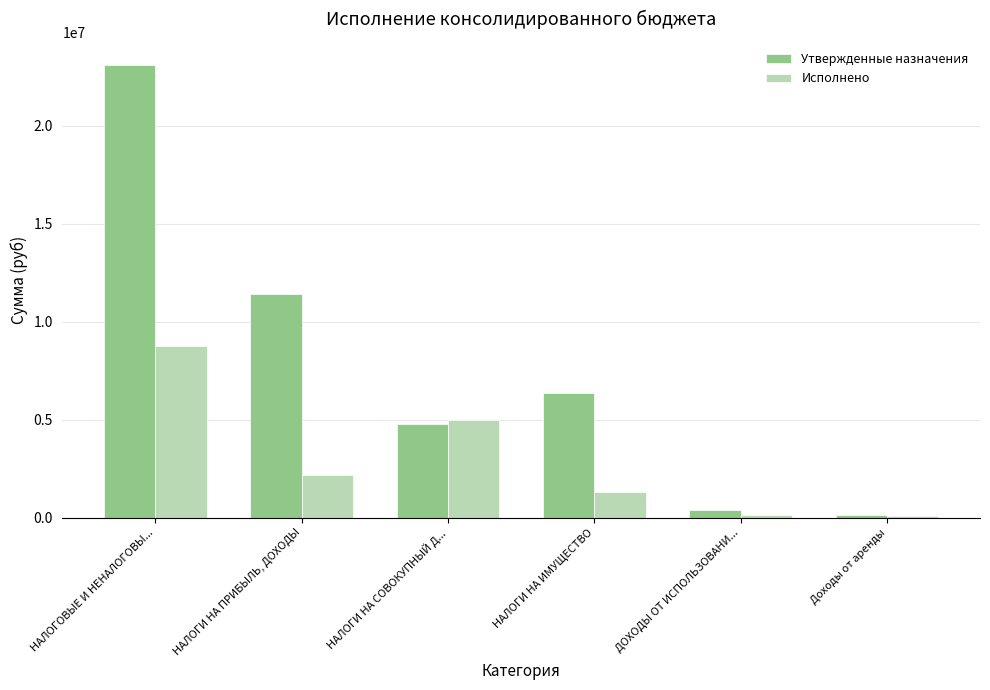

Where does the Утвержденные назначения series first go above 6382800?

НАЛОГОВЫЕ И НЕНАЛОГОВЫ...